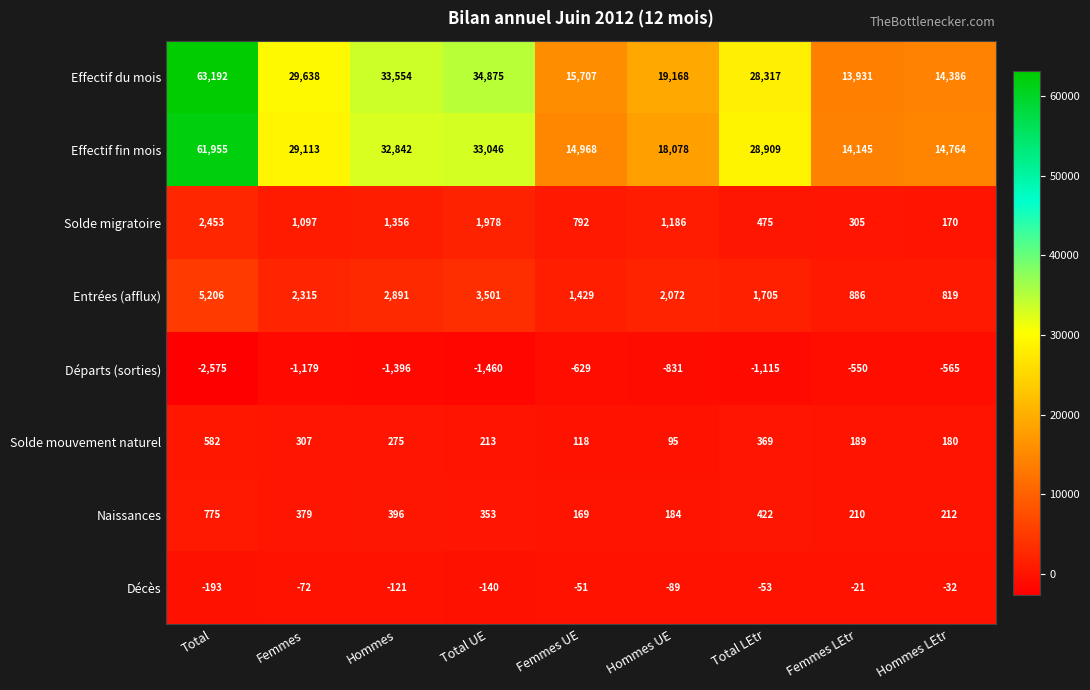

What is the difference between the maximum and minimum values in the Solde migratoire series?

2283